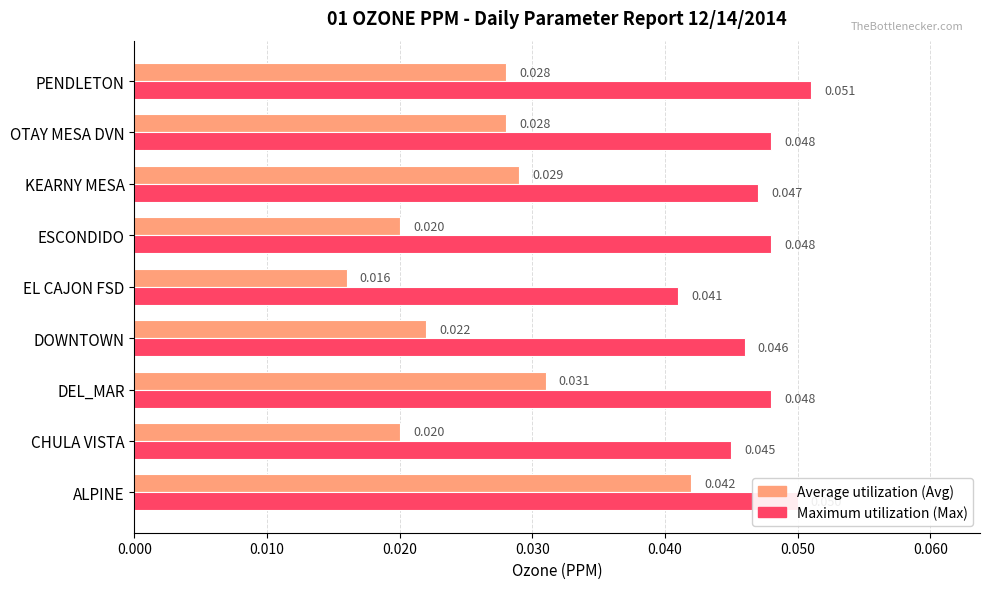

At which category is the sum across all series the highest?

ALPINE